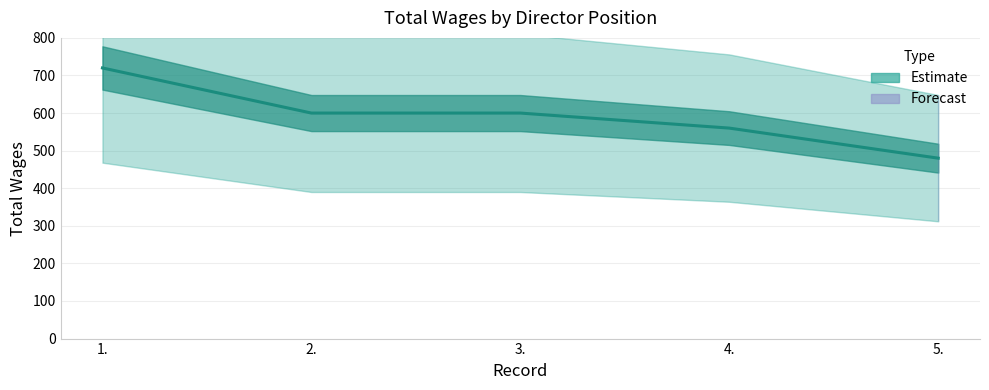

True or false: the data has more than 0 interior local peaks.

False